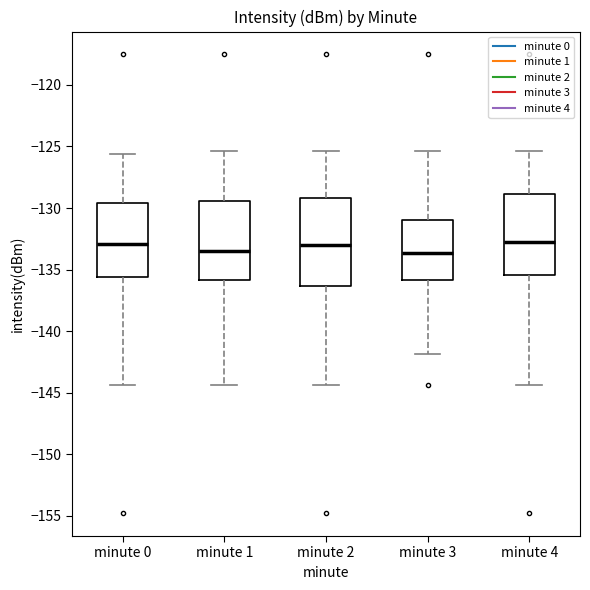

Where does the upper whisker of the box for minute 3 end on the y-axis? The values are not printed on the chart, so give them approximately, as read against the axis.

-125.5